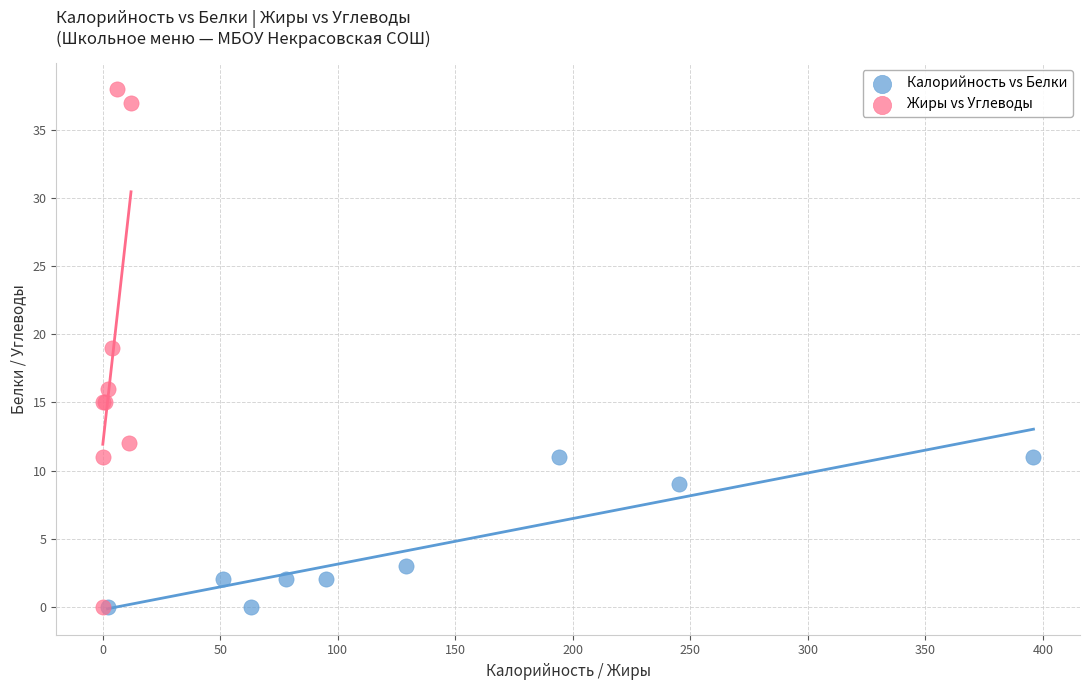

Which series reaches the maximum Y coordinate?

Жиры vs Углеводы